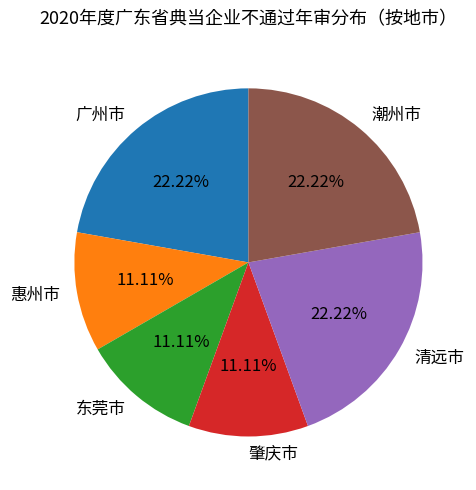

Does 清远市 account for over 50% of the chart?

No